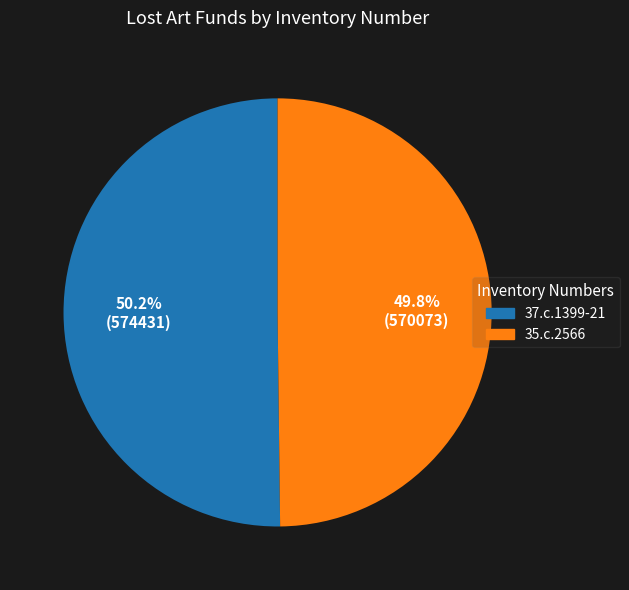

How many segments does this pie chart have?

2